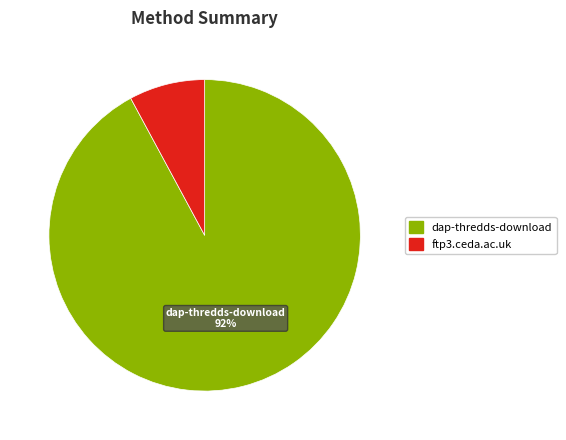

Rank the categories by value from lowest to highest.

ftp3.ceda.ac.uk, dap-thredds-download